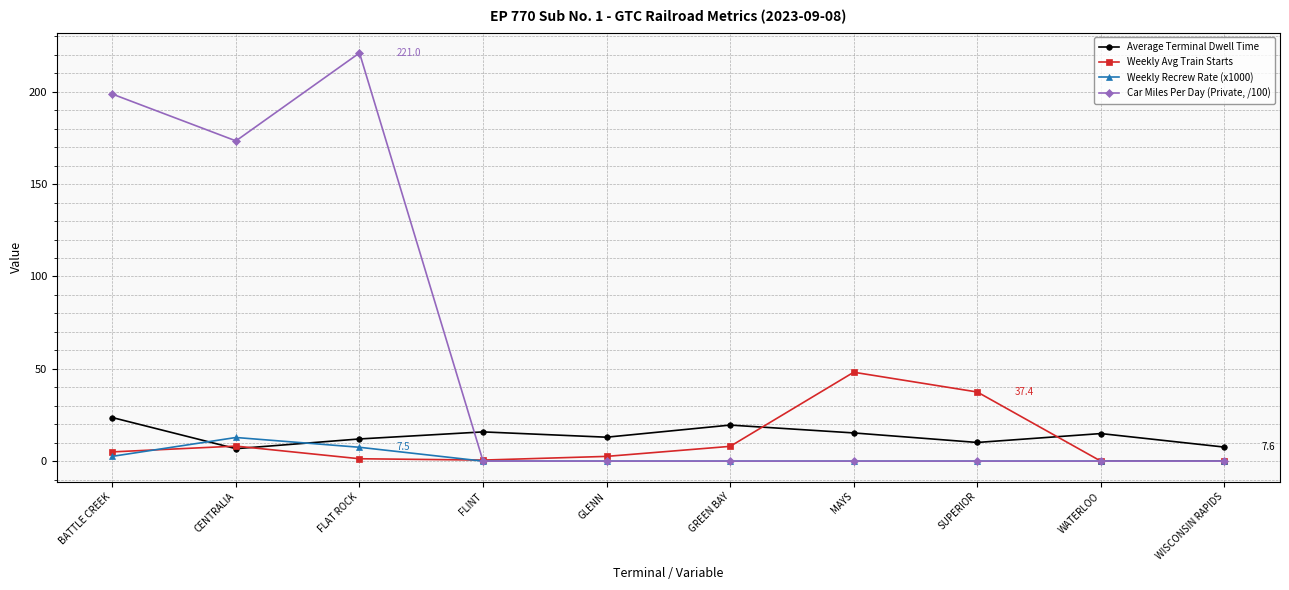

At which label does Average Terminal Dwell Time reach its peak?

BATTLE CREEK